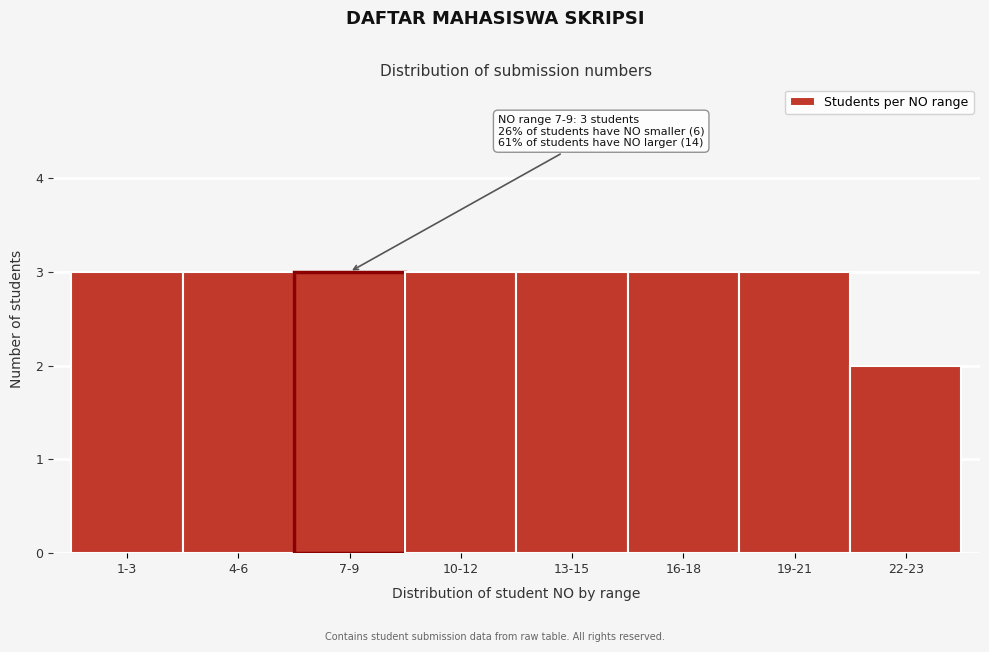

Reading left to right, transcribe all the data shown in this chart.

3	3	3	3	3	3	3	2